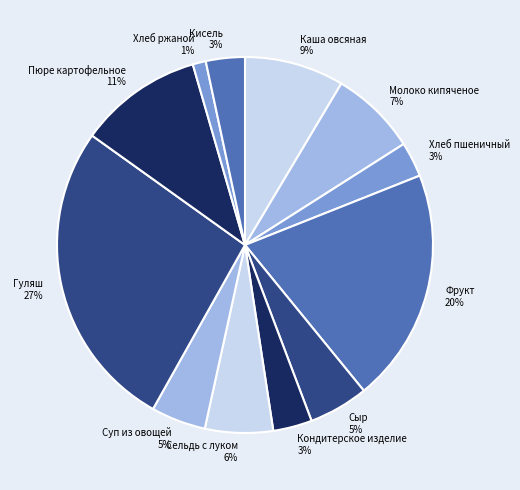

How many segments does this pie chart have?

12